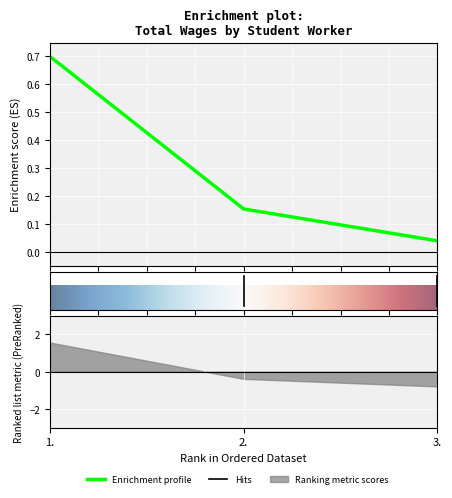

Rank the categories by value from lowest to highest.

3., 2., 1.